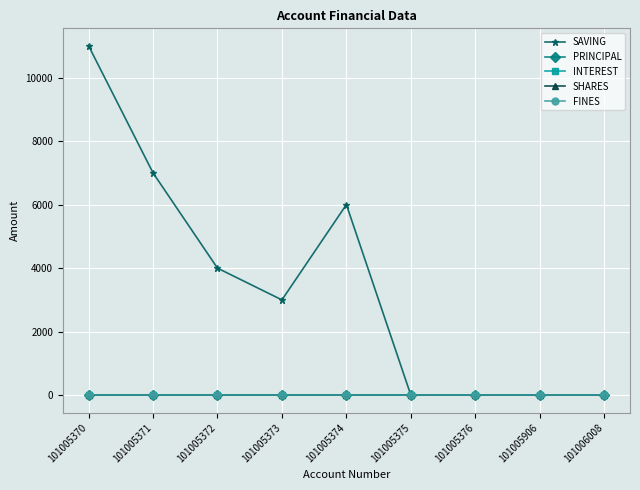

Does the chart have visible grid lines?

Yes